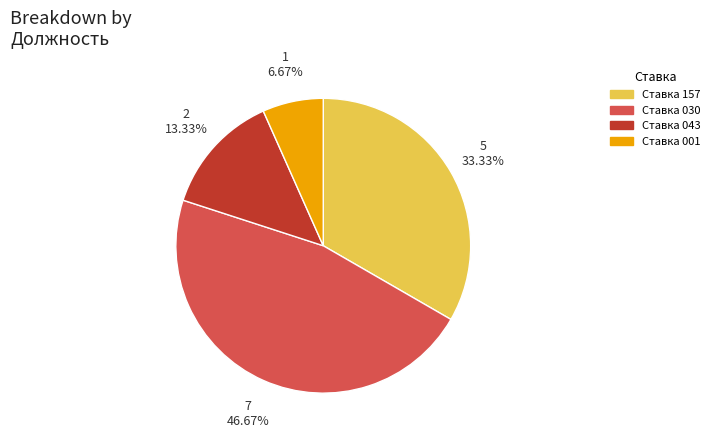

Does any single category account for the majority?

No